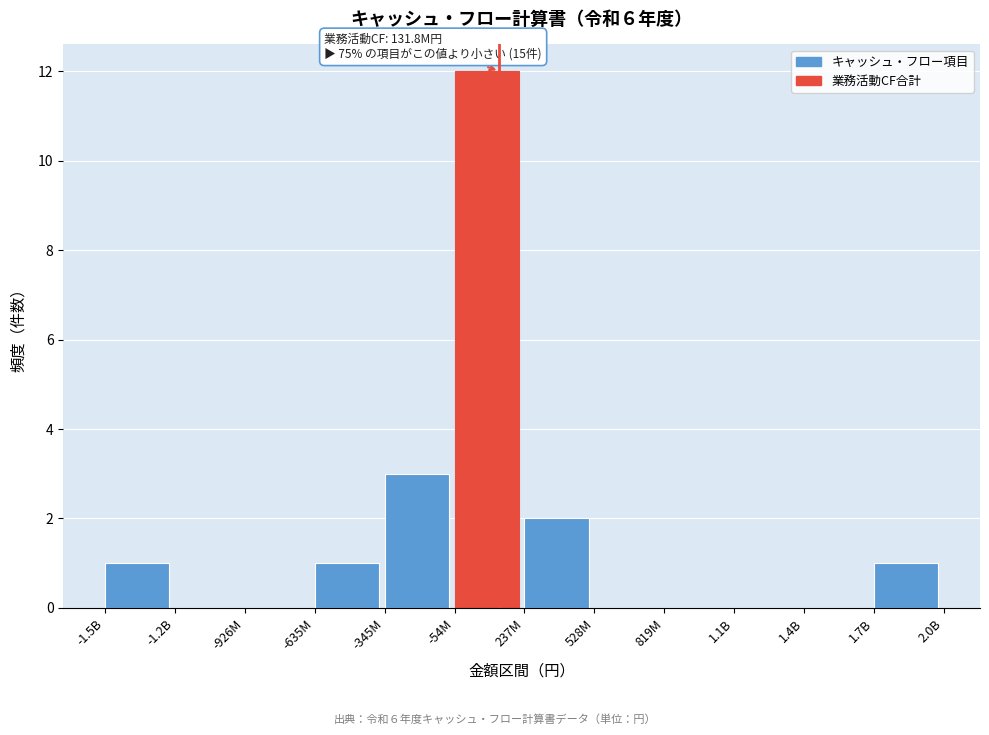

Reading left to right, list all the values displayed in this chart.

-1.5B=1	-1.2B=0	-926M=0	-635M=1	-345M=3	-54M=12	237M=2	528M=0	819M=0	1.1B=0	1.4B=0	1.7B=1